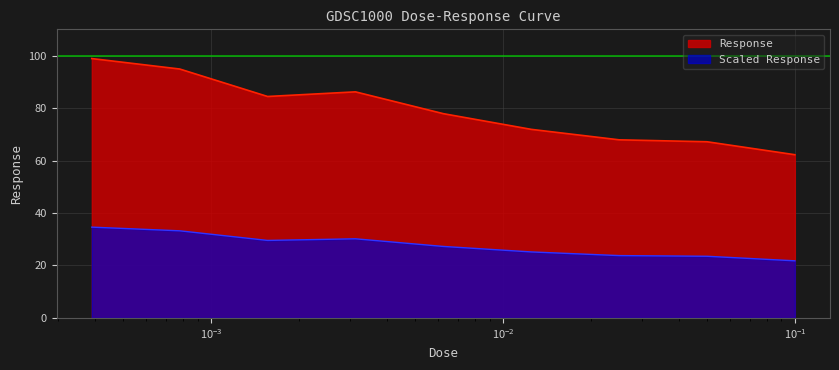

Read the value at 0.00625.

77.9